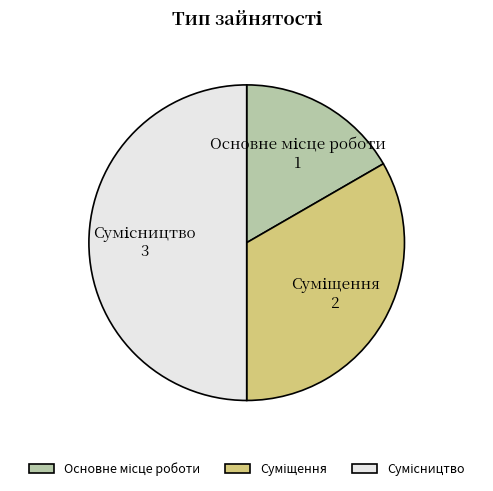

Which slice is the largest?

Сумісництво